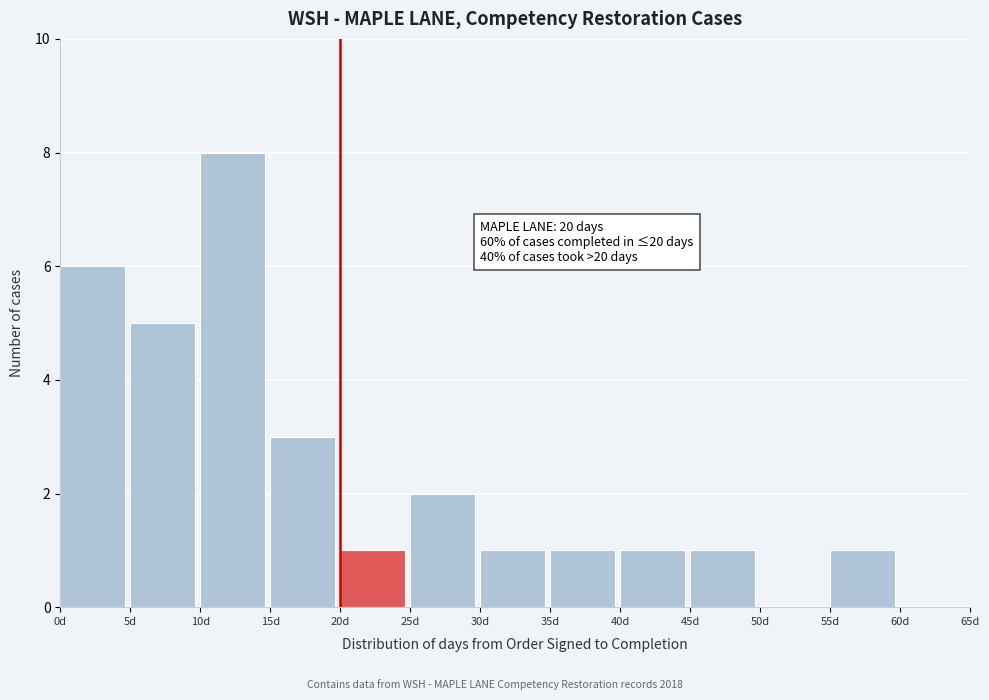

Which range on the x-axis has the tallest bar?

10 to 15